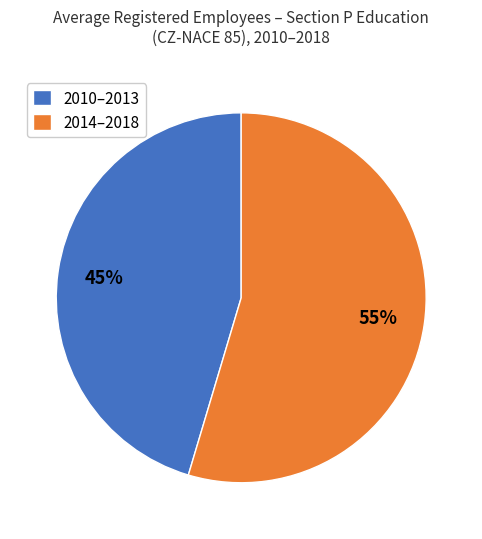

What is the largest slice in the pie chart?

2014–2018